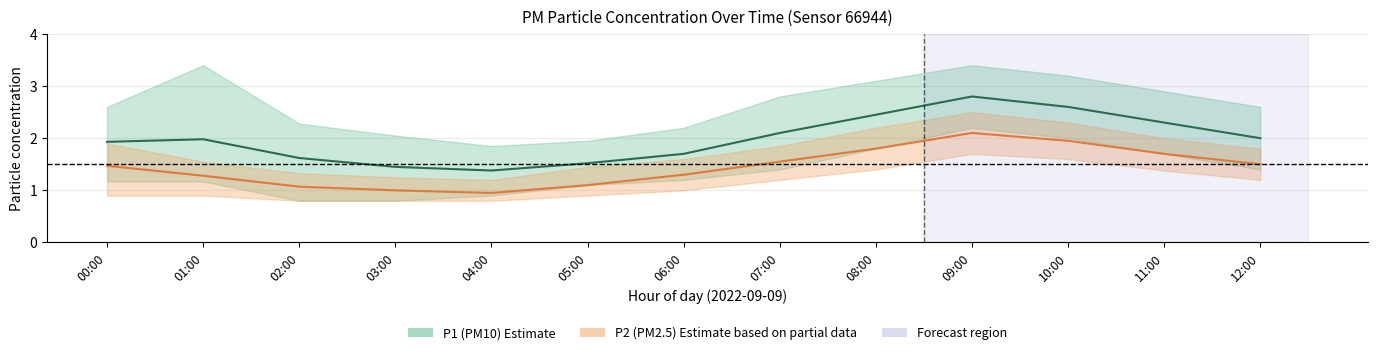

What is the average value of the P2 (PM2.5) series?

1.4